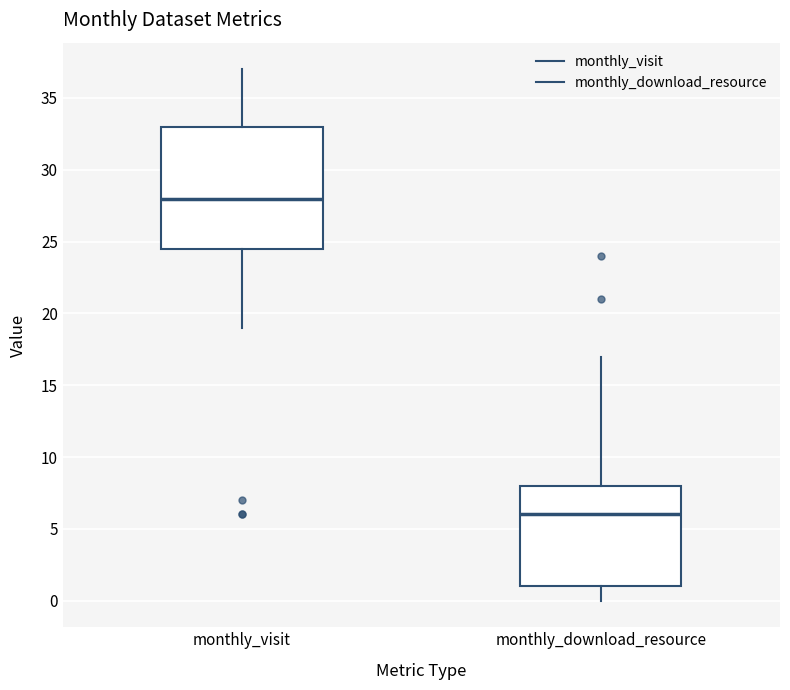

Reading left to right, transcribe this box plot: for each box, give where its median line is, the range the box spans, and where its two whiskers end, as read against the y-axis. The values are not printed on the chart, so give them approximately, as read against the axis.

monthly_visit: median 28.0, box 24.5 to 33.0, whiskers 19.0 to 37.0
monthly_download_resource: median 6.0, box 1.0 to 8.0, whiskers 0.0 to 17.0